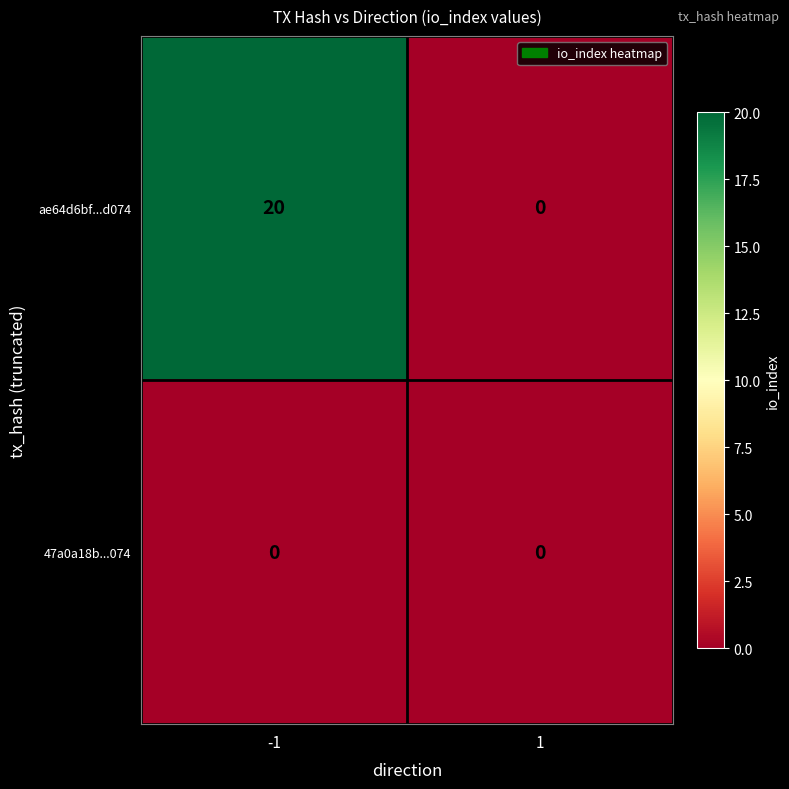

What is the average value of the ae64d6bf...d074 series?

10